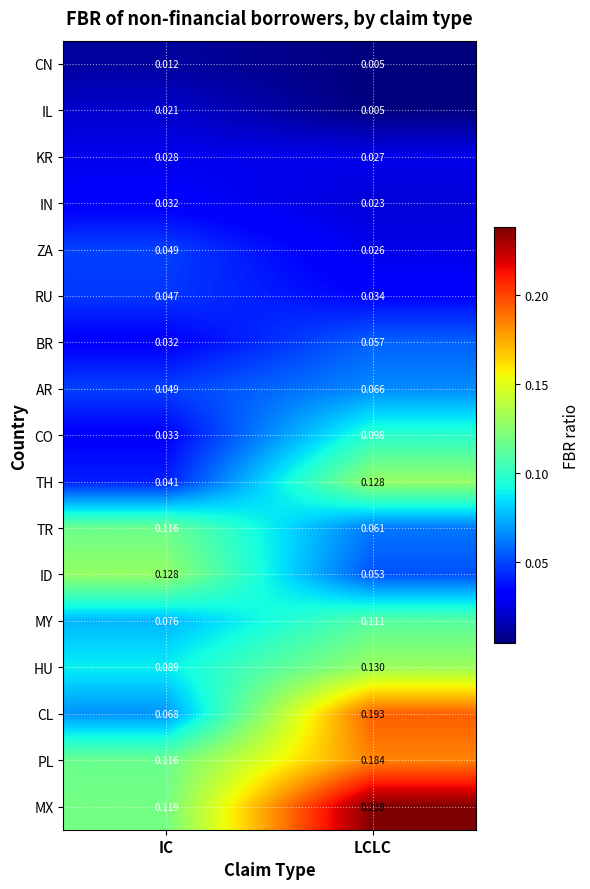

Where is PL nearest to the value 0?

IC